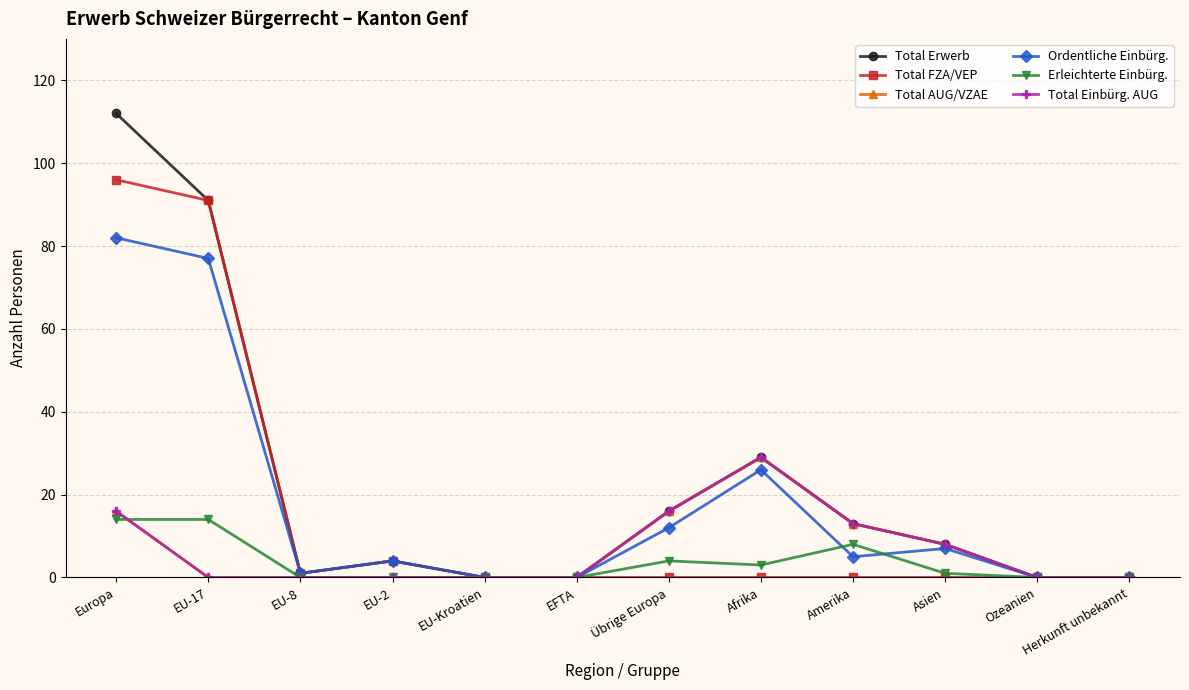

Does the chart have visible grid lines?

Yes